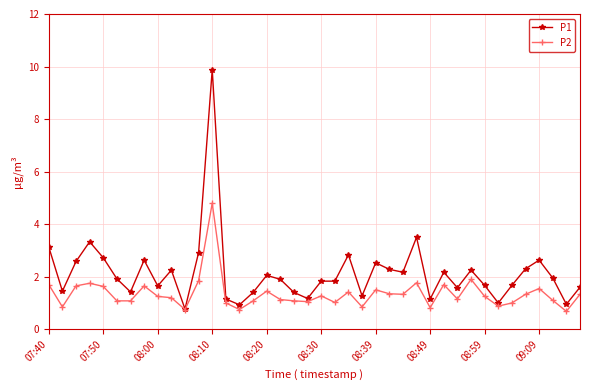

Rank the series by their average value, from highest to lowest.

P1, P2